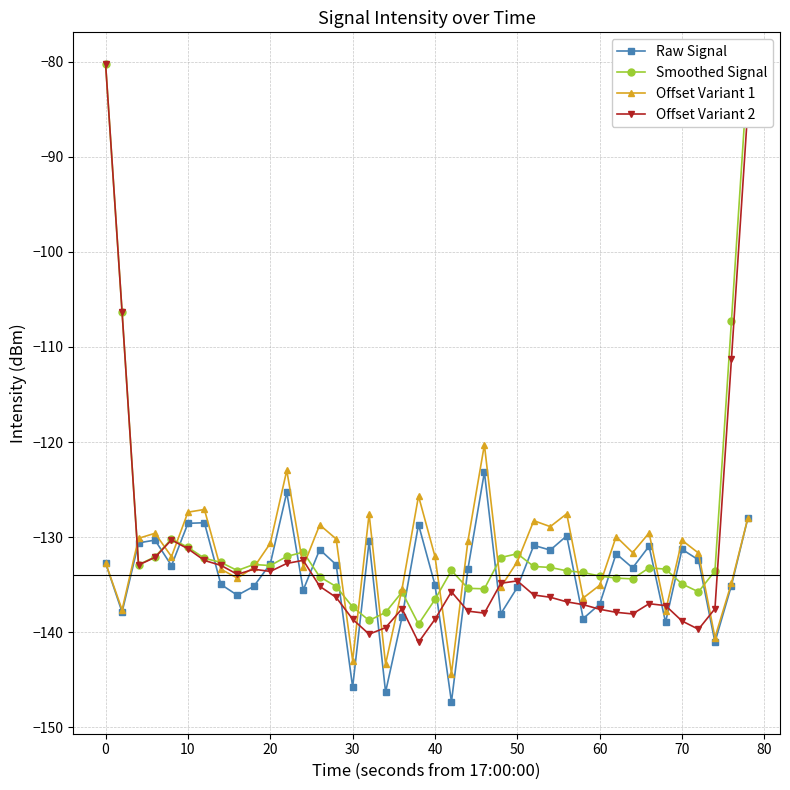

In Smoothed Signal, how many points are lower than both neighbors (excluding endpoints)?

8